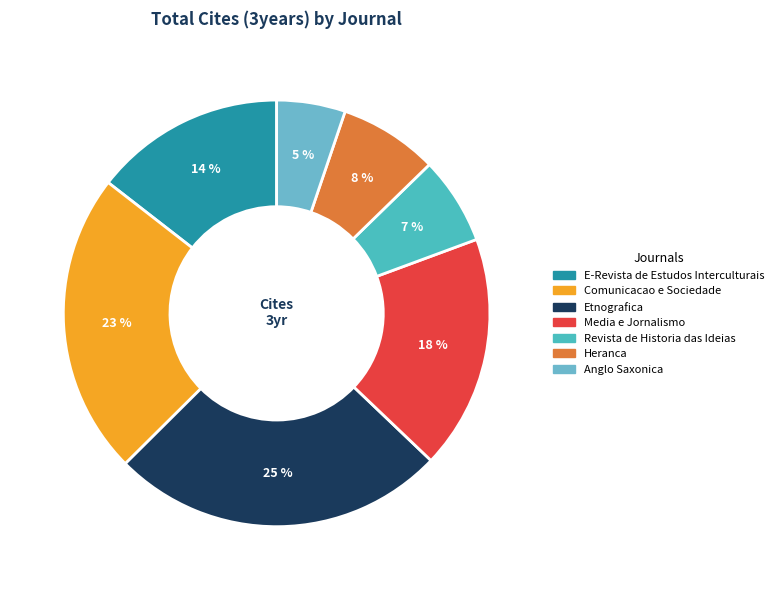

What percentage is the E-Revista de Estudos Interculturais slice, to the nearest percent?

14%